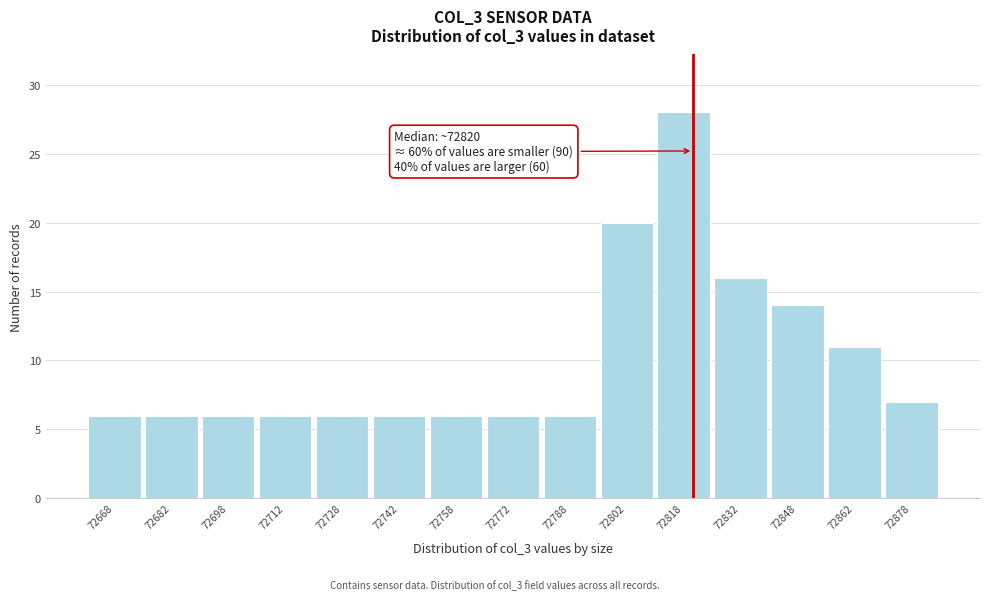

Which range on the x-axis has the tallest bar?

72810 to 72825